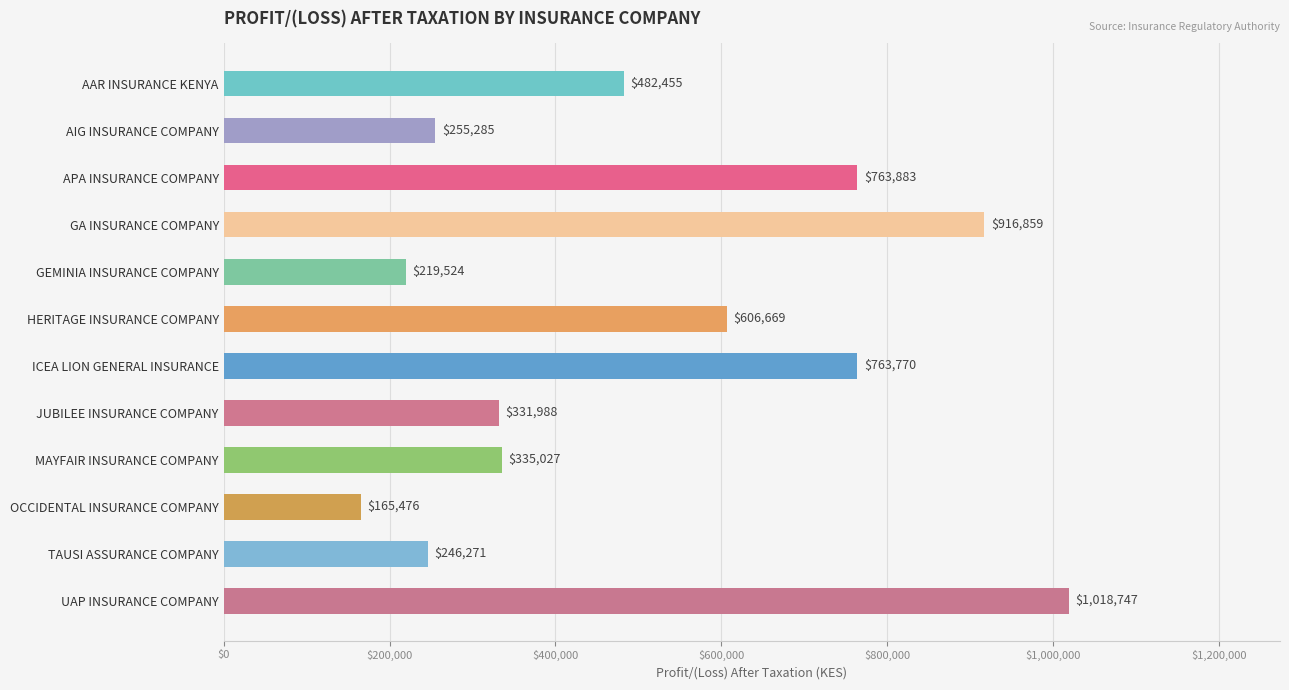

What is the label of the 9th bar from the top?

MAYFAIR INSURANCE COMPANY